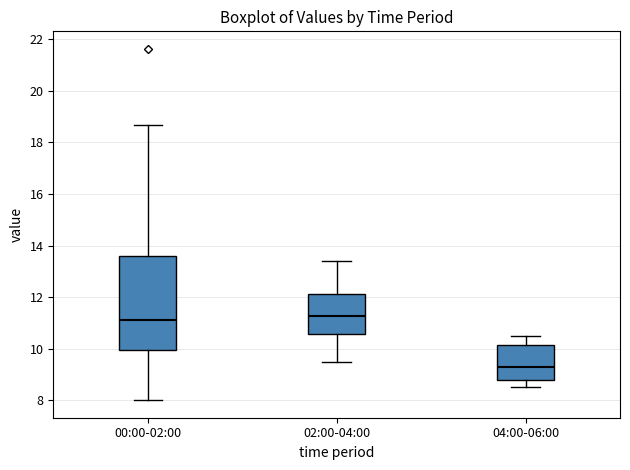

Reading left to right, read every box against the y-axis: the position of its median line, the range the box covers, and the ends of its whiskers. The values are not printed on the chart, so give them approximately, as read against the axis.

00:00-02:00: median 11.2, box 10.0 to 13.6, whiskers 8.0 to 18.6
02:00-04:00: median 11.2, box 10.6 to 12.2, whiskers 9.6 to 13.4
04:00-06:00: median 9.4, box 8.8 to 10.2, whiskers 8.6 to 10.6